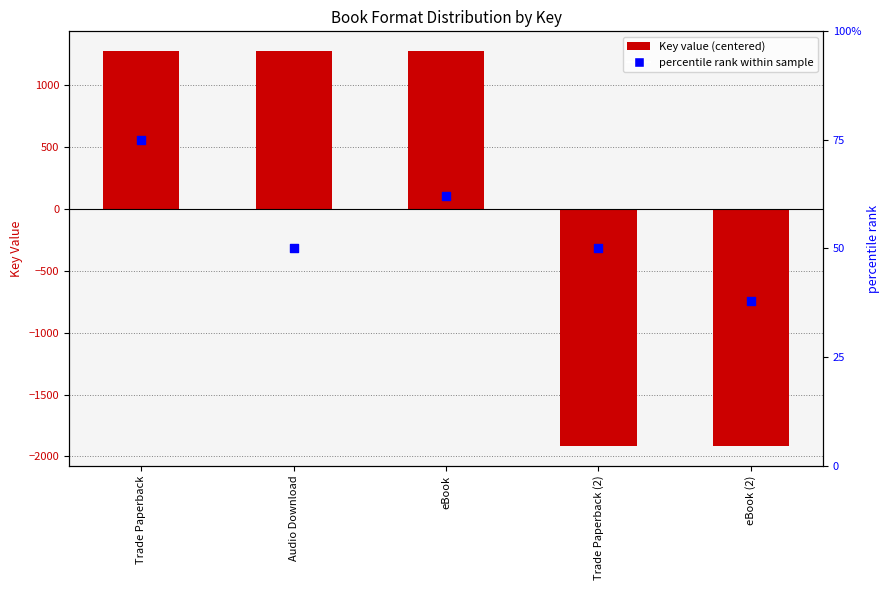

Which series contains the highest Y value?

Key